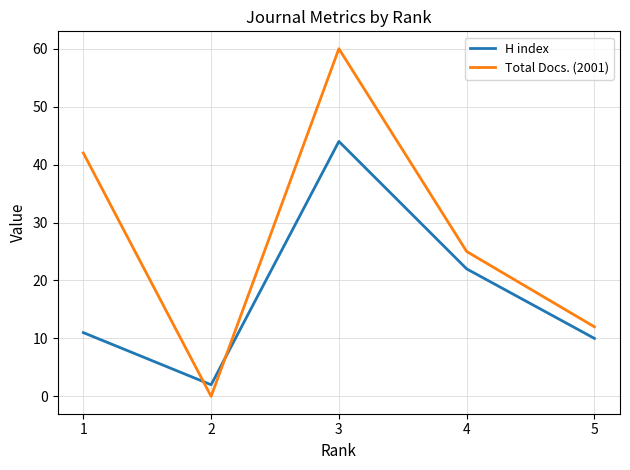

What is the sum of all H index values?

89